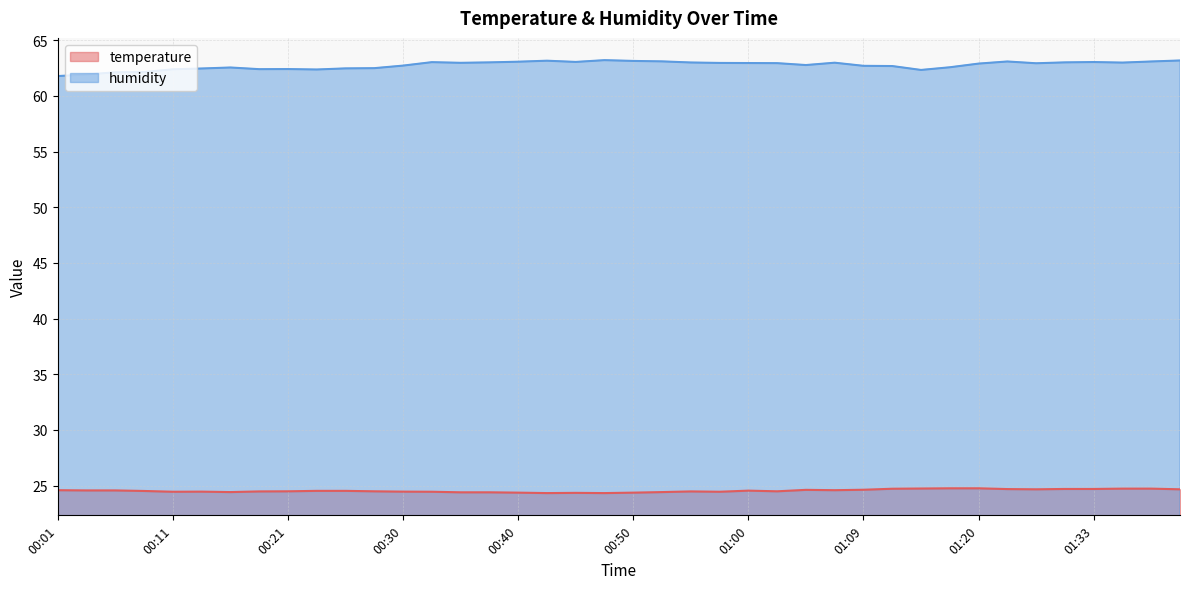

What position from the left is 00:45?

19